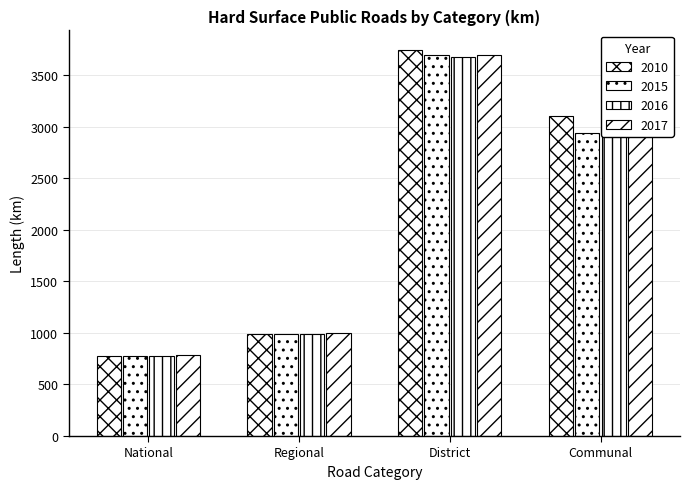

Where does the 2017 series first go above 3016?

District